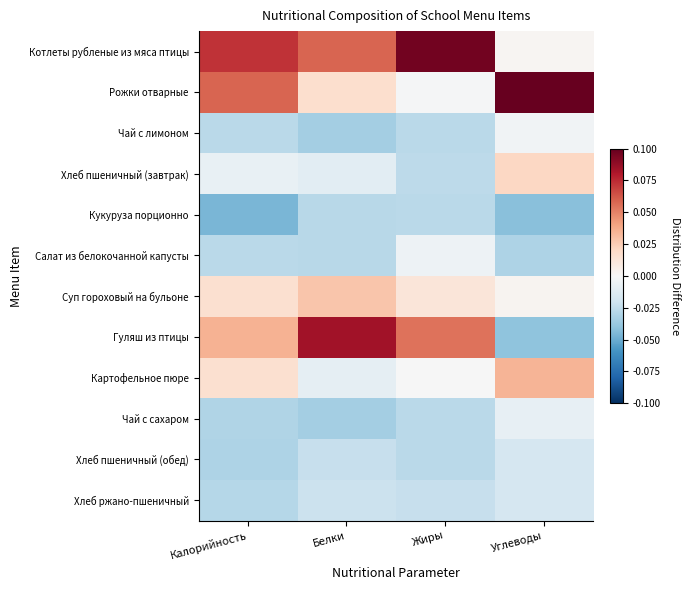

Reading right to left, list all the values displayed in this chart.

Котлеты рубленые из мяса птицы: Углеводы=0.0	Жиры=0.1	Белки=0.1	Калорийность=0.1
Рожки отварные: Углеводы=0.1	Жиры=-0.0	Белки=0.0	Калорийность=0.1
Чай с лимоном: Углеводы=-0.0	Жиры=-0.0	Белки=-0.0	Калорийность=-0.0
Хлеб пшеничный (завтрак): Углеводы=0.0	Жиры=-0.0	Белки=-0.0	Калорийность=-0.0
Кукуруза порционно: Углеводы=-0.0	Жиры=-0.0	Белки=-0.0	Калорийность=-0.0
Салат из белокочанной капусты: Углеводы=-0.0	Жиры=-0.0	Белки=-0.0	Калорийность=-0.0
Суп гороховый на бульоне: Углеводы=0.0	Жиры=0.0	Белки=0.0	Калорийность=0.0
Гуляш из птицы: Углеводы=-0.0	Жиры=0.1	Белки=0.1	Калорийность=0.0
Картофельное пюре: Углеводы=0.0	Жиры=-0.0	Белки=-0.0	Калорийность=0.0
Чай с сахаром: Углеводы=-0.0	Жиры=-0.0	Белки=-0.0	Калорийность=-0.0
Хлеб пшеничный (обед): Углеводы=-0.0	Жиры=-0.0	Белки=-0.0	Калорийность=-0.0
Хлеб ржано-пшеничный: Углеводы=-0.0	Жиры=-0.0	Белки=-0.0	Калорийность=-0.0